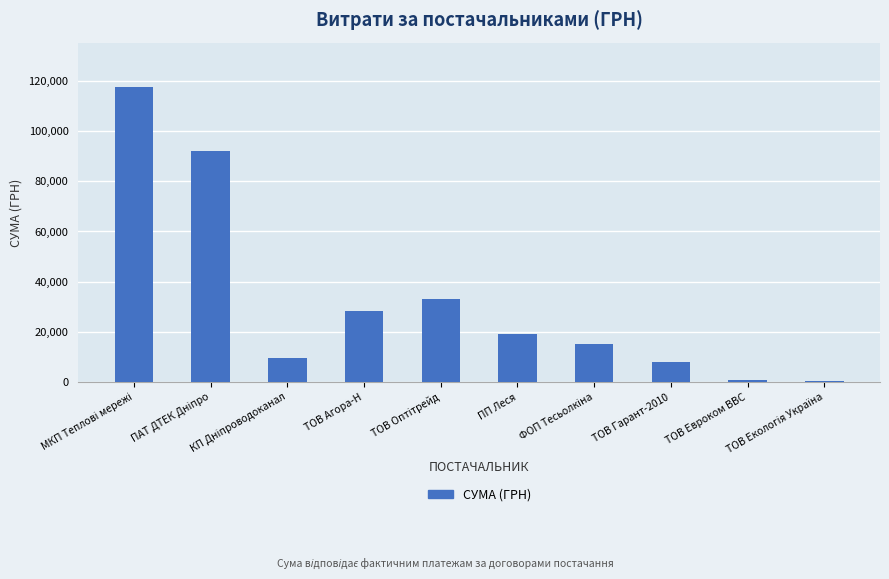

How many values are below 19025?

5